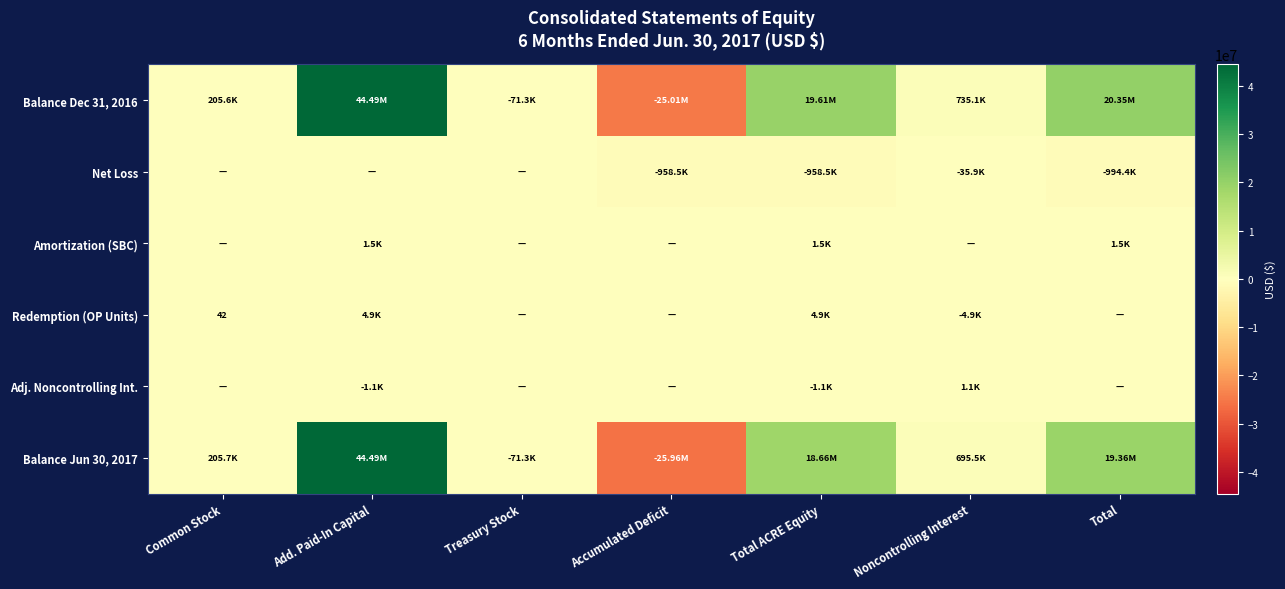

Count the number of categories in the chart.

7